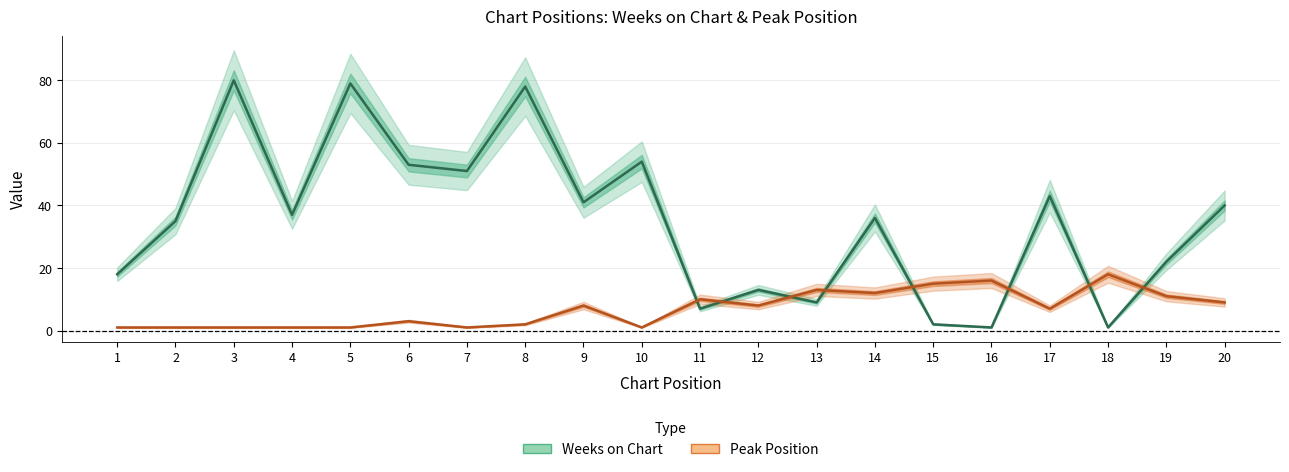

Which series has the largest range (max minus min)?

Weeks on Chart